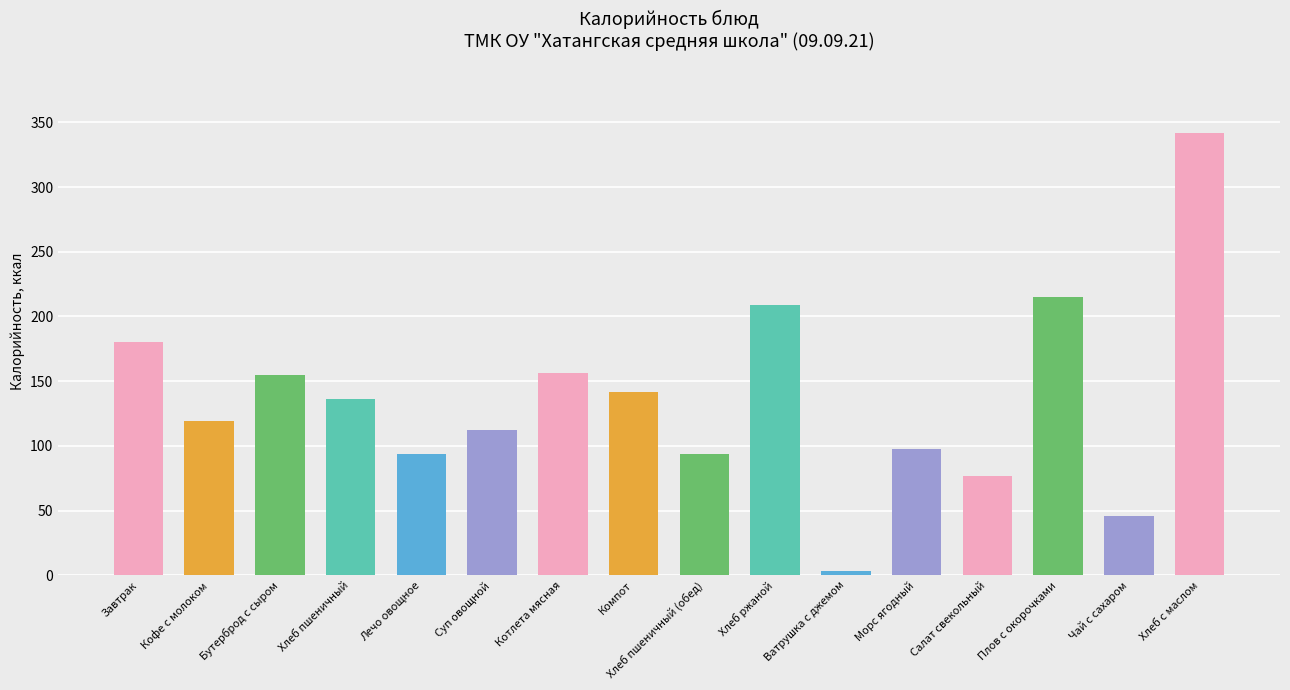

The chart shows a value of 30.5 at Компот. True or false?

False